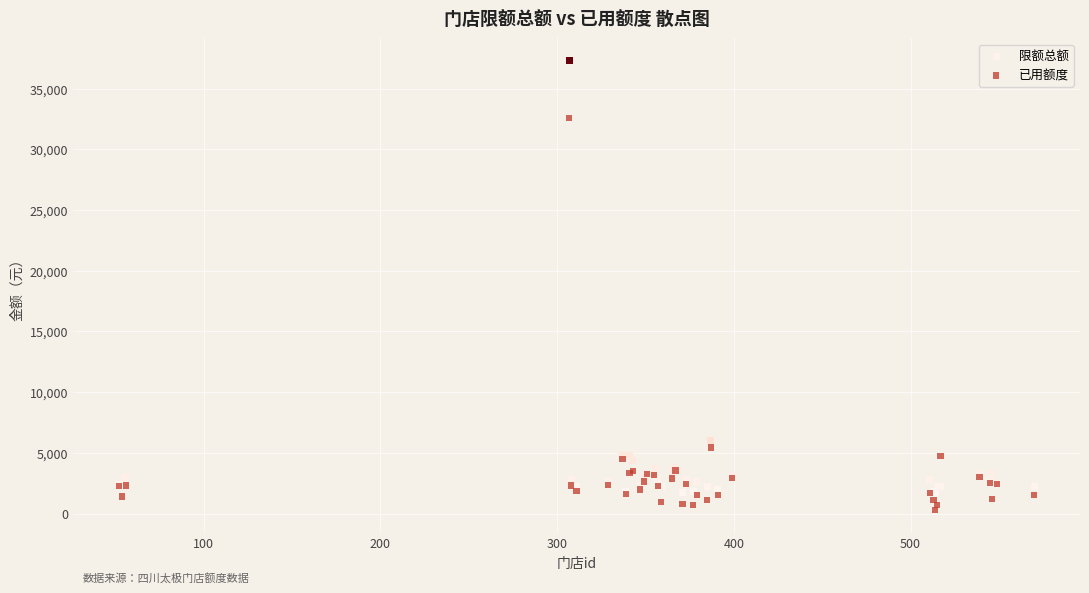

What is the X range (max minus min) for the scatter plot?

518.0